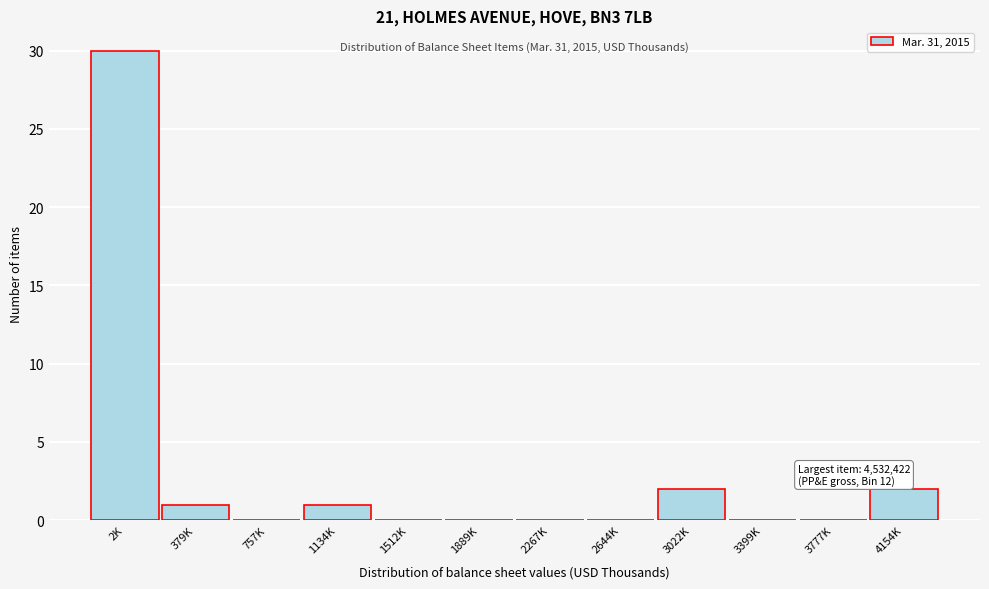

Reading left to right, extract all data points from this chart.

2K=30	379K=1	757K=0	1134K=1	1512K=0	1889K=0	2267K=0	2644K=0	3022K=2	3399K=0	3777K=0	4154K=2